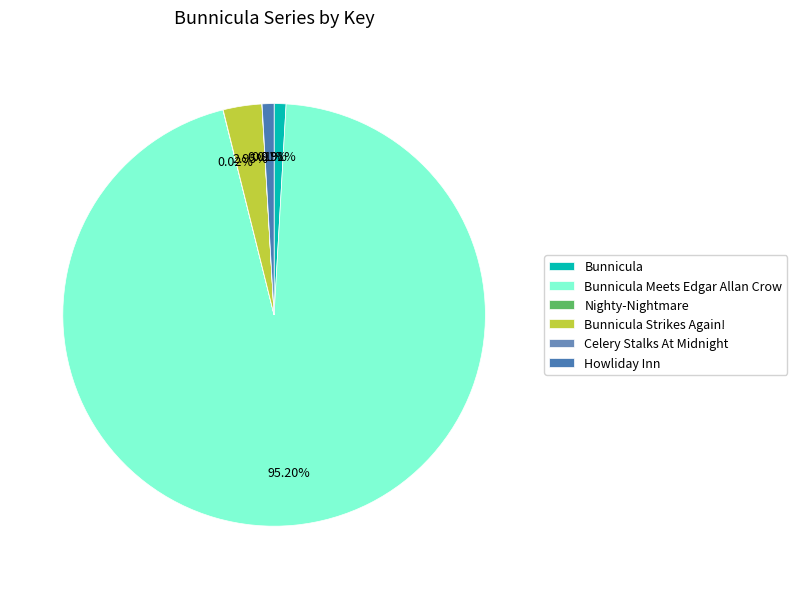

Which has a higher value, Bunnicula Meets Edgar Allan Crow or Bunnicula?

Bunnicula Meets Edgar Allan Crow